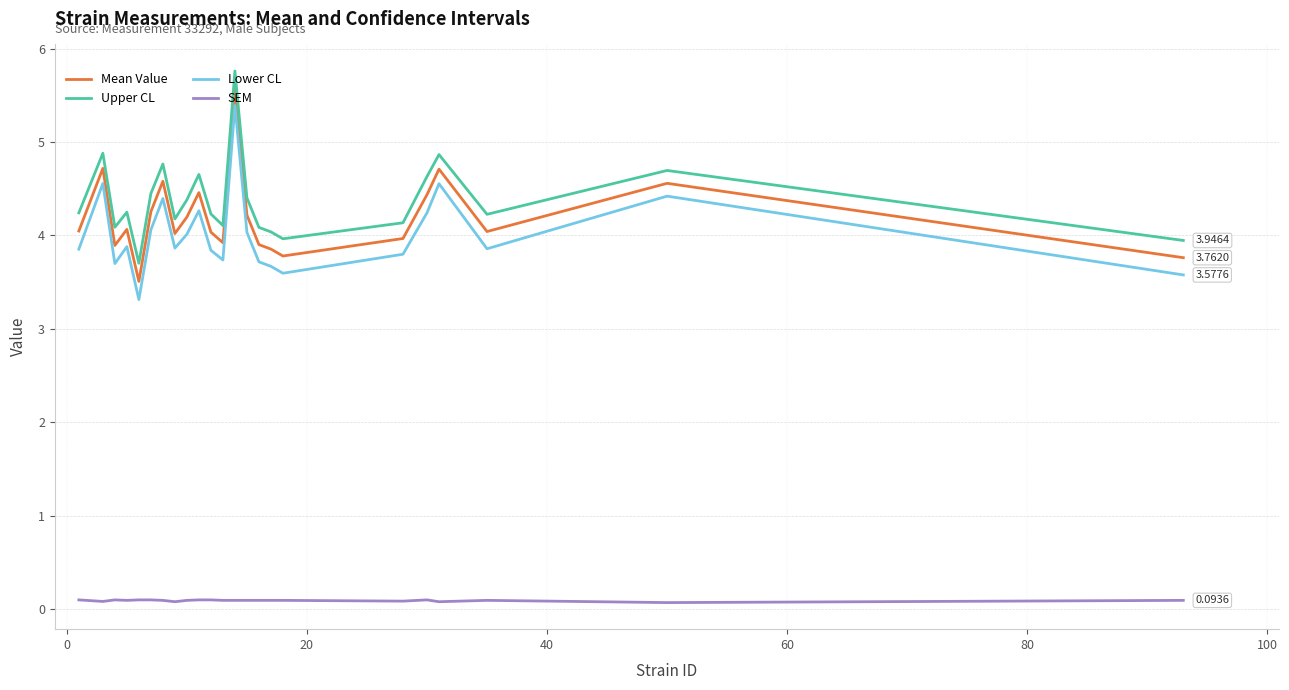

Which series has the widest spread of values?

Lower CL